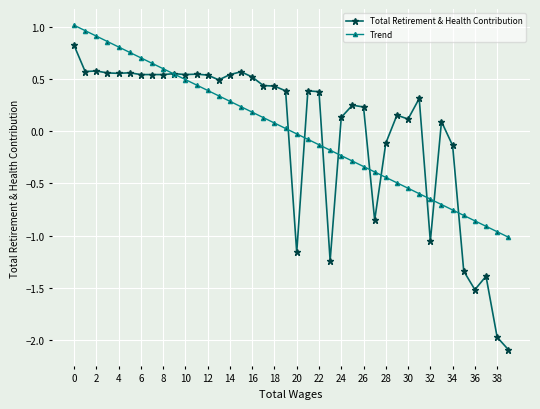

True or false: Total Retirement & Health Contribution has more than 1 interior local peaks.

True